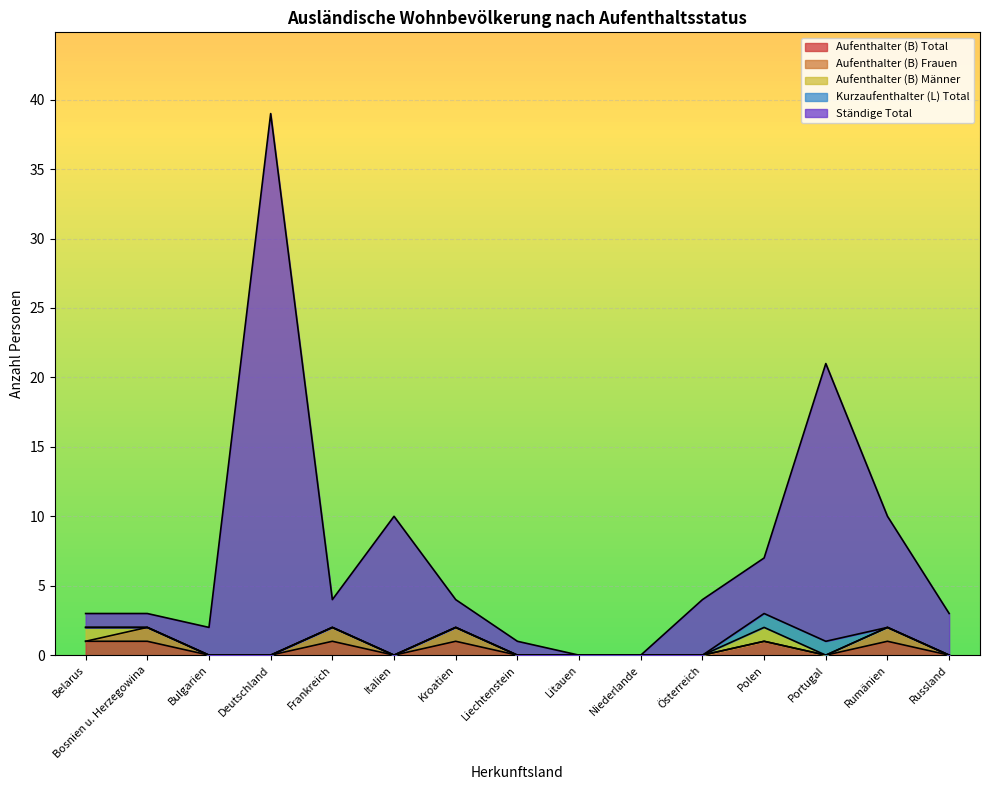

The value of Aufenthalter (B) Männer at Litauen is 0. True or false?

True